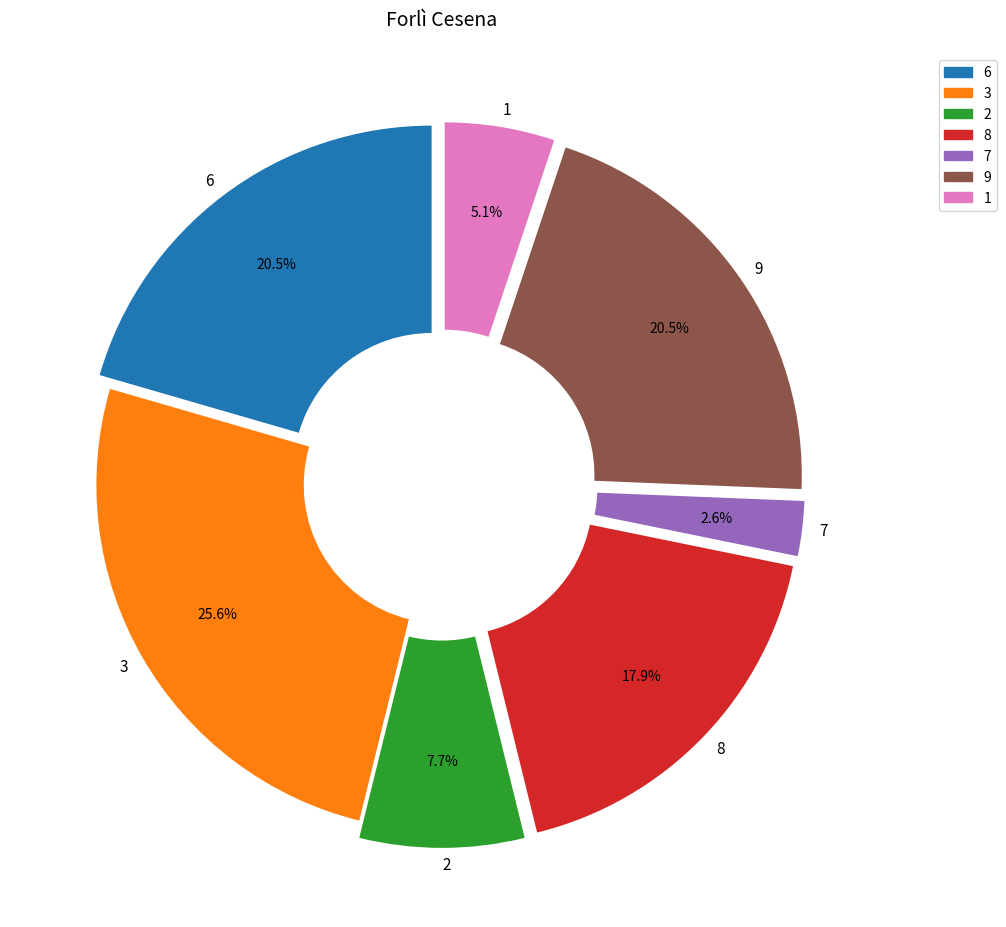

Do 9 and 3 together represent more than half of the pie?

No